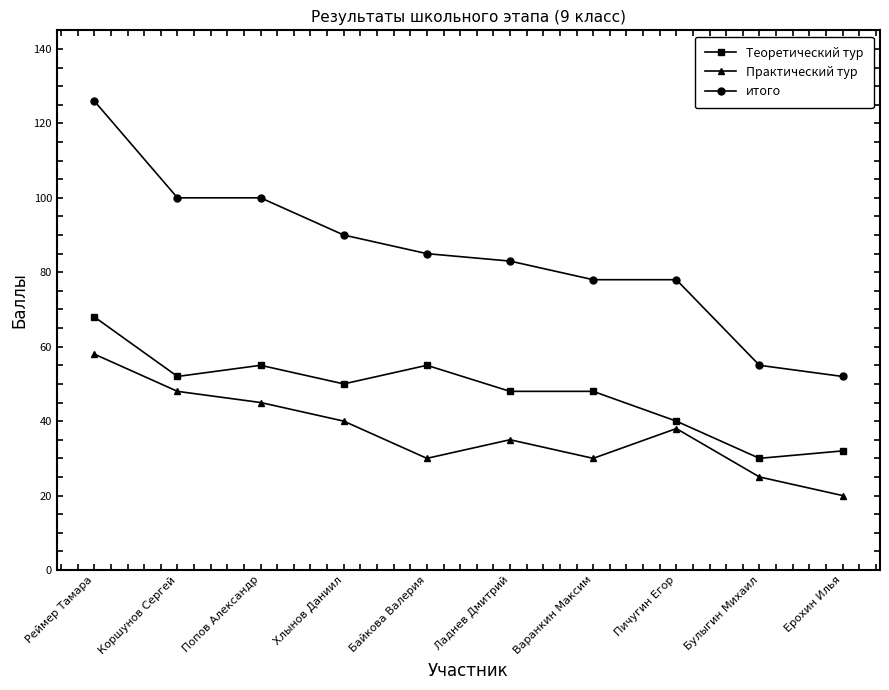

Does the chart display data point markers on the line(s)?

Yes